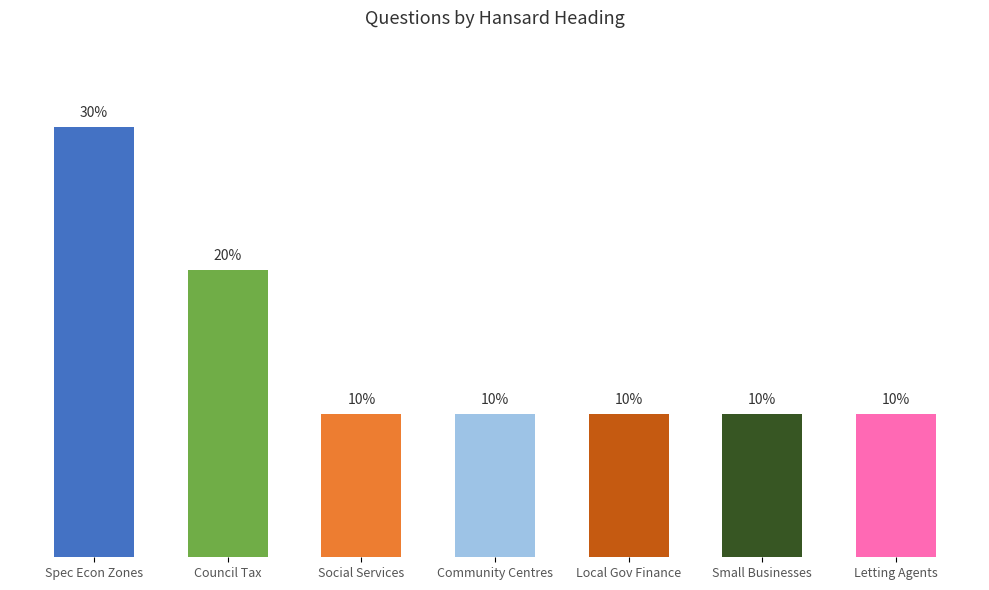

At which category does the chart reach its minimum across all series?

Social Services